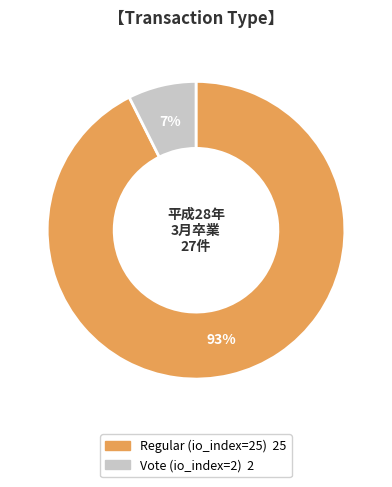

How many segments does this pie chart have?

2